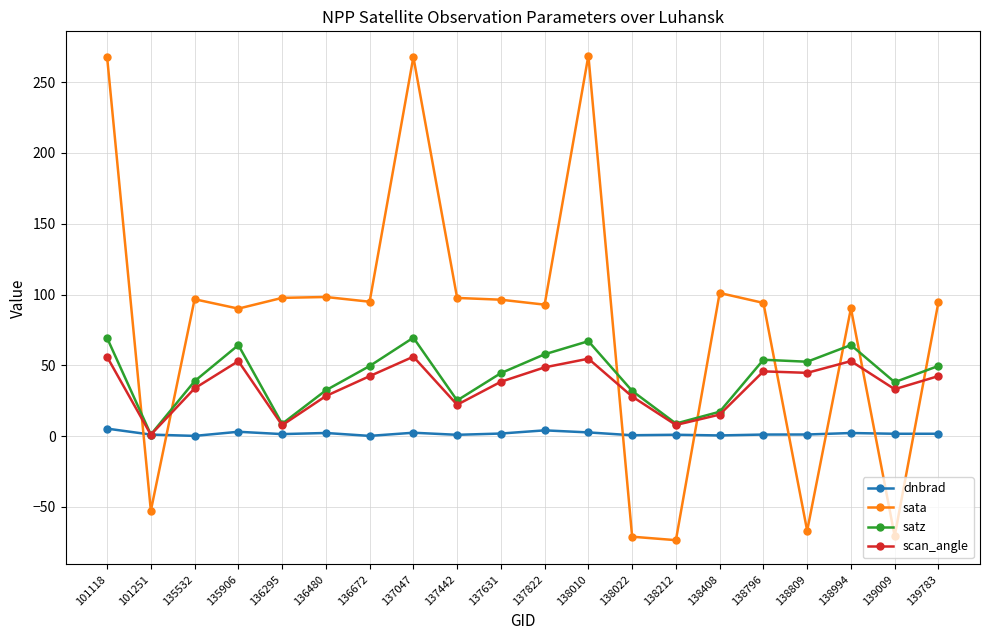

Between which two adjacent categories do sata and satz first intersect?

101118 and 101251